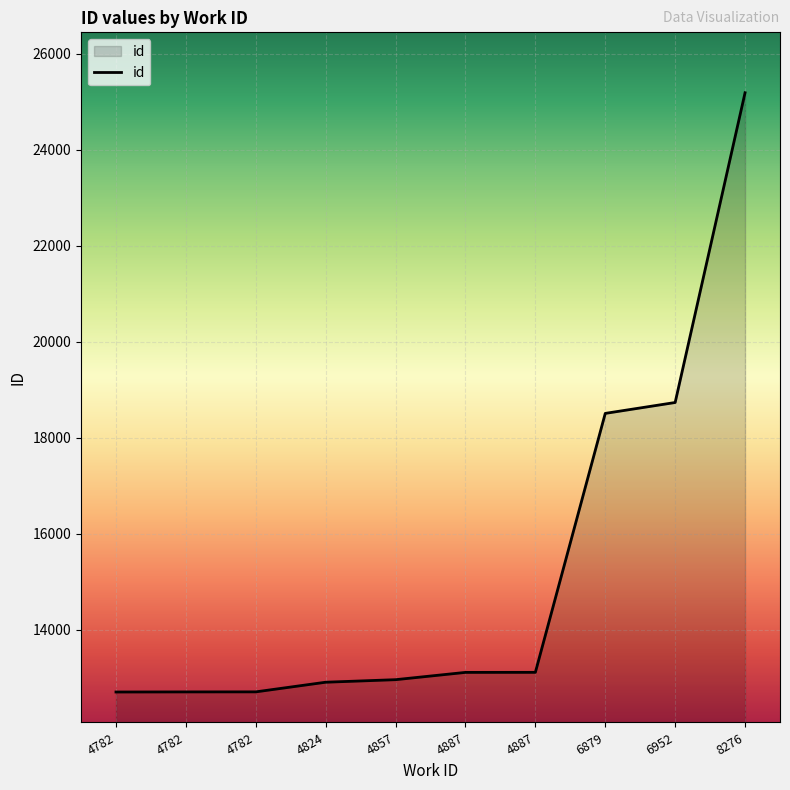

What is the difference between the values at 4857 and 8276?

12235